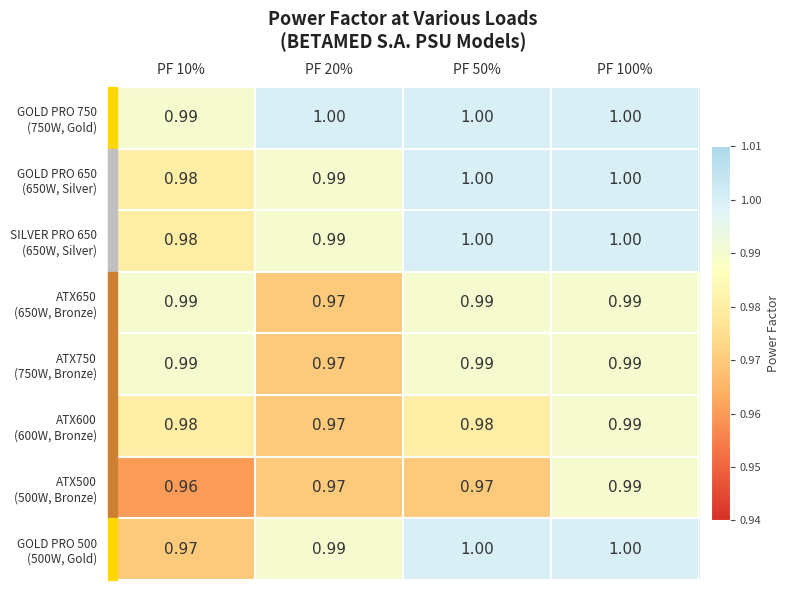

What is the total value across all series at PF 100%?

8.0